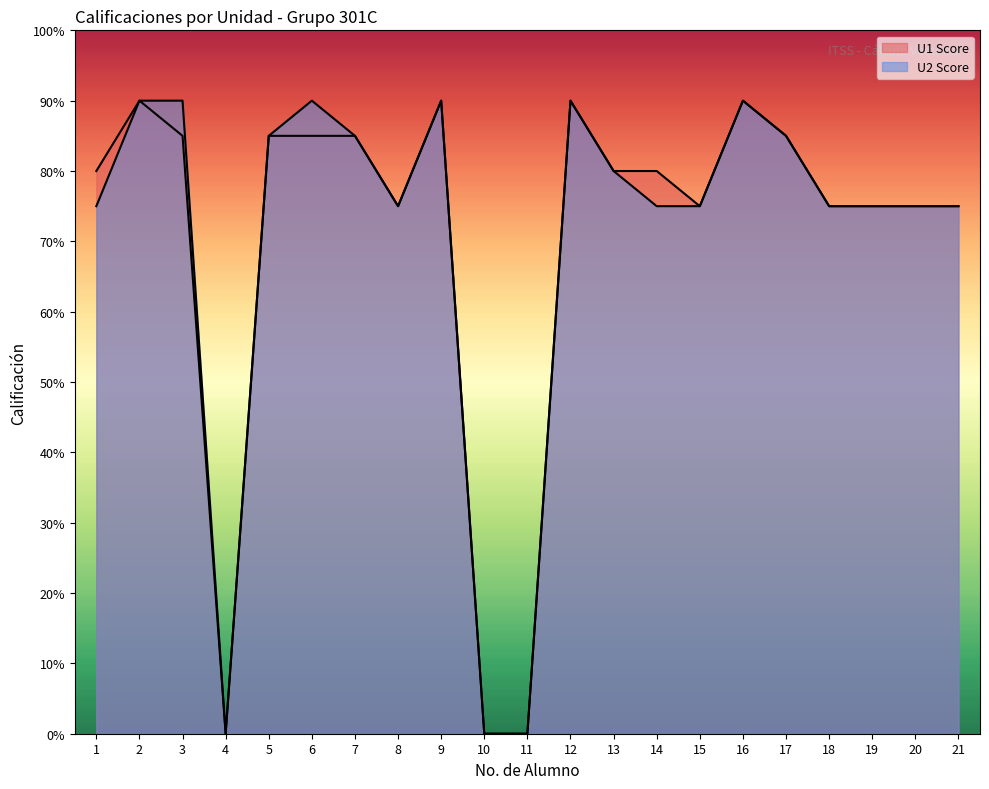

Reading right to left, transcribe all the data shown in this chart.

U1 Score: 75	75	75	75	85	90	75	80	80	90	0	0	90	75	85	85	85	0	85	90	80
U2 Score: 75	75	75	75	85	90	75	75	80	90	0	0	90	75	85	90	85	0	90	90	75